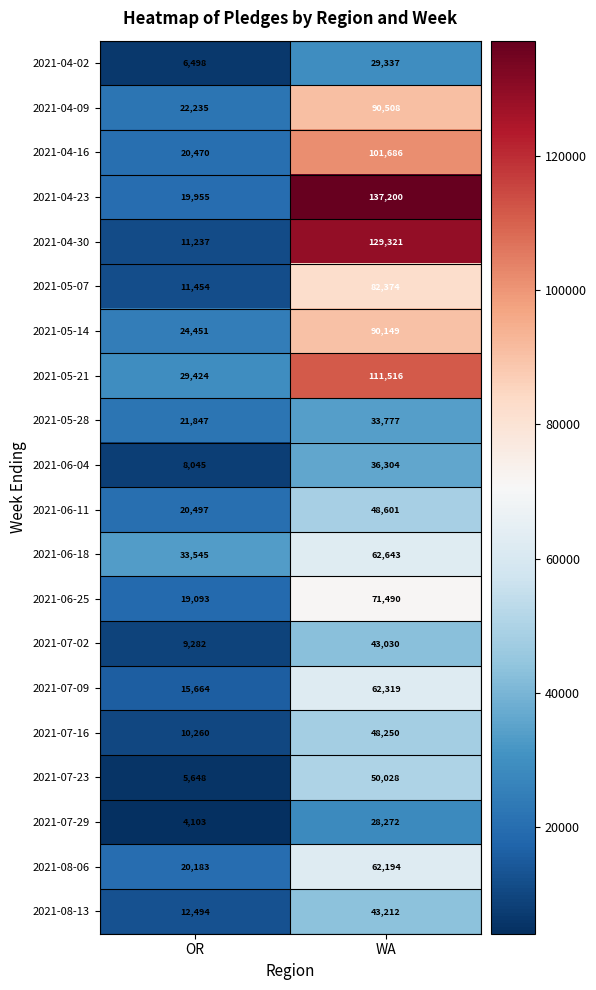

Between OR and WA, which series saw the biggest shift?

2021-04-30